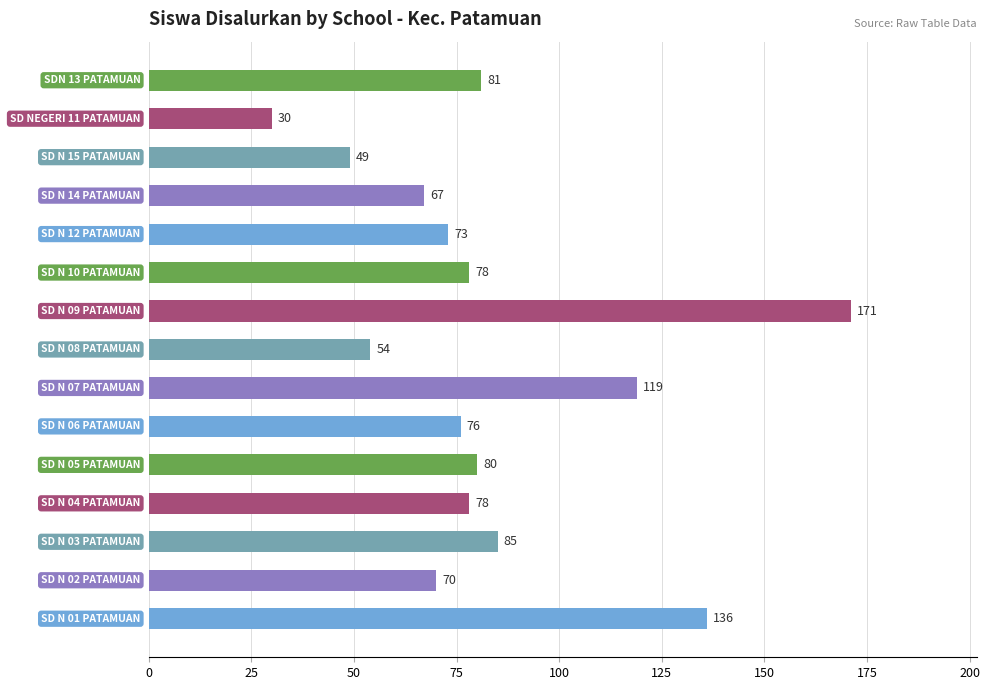

What is the smallest value displayed?

30